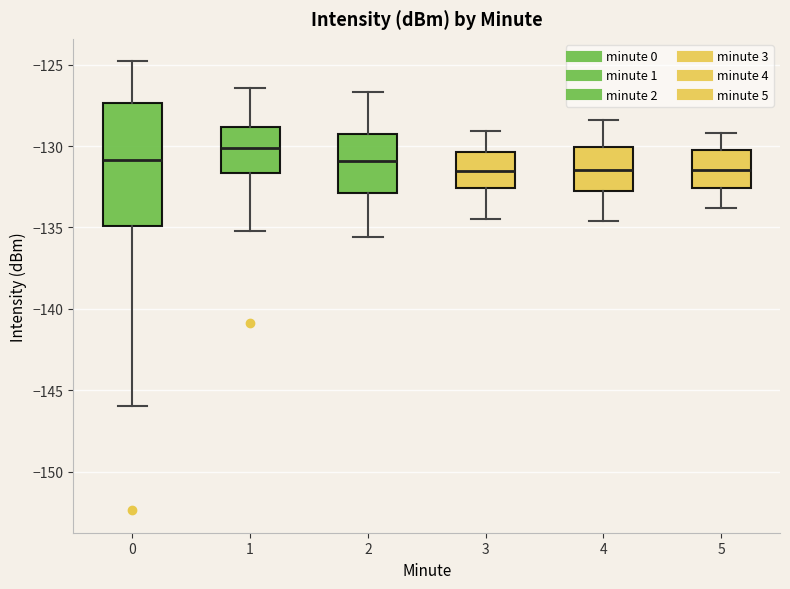

Reading left to right, read every box against the y-axis: the position of its median line, the range the box covers, and the ends of its whiskers. The values are not printed on the chart, so give them approximately, as read against the axis.

0: median -131.0, box -135.0 to -127.5, whiskers -146.0 to -125.0
1: median -130.0, box -131.5 to -129.0, whiskers -135.0 to -126.5
2: median -131.0, box -133.0 to -129.0, whiskers -135.5 to -126.5
3: median -131.5, box -132.5 to -130.5, whiskers -134.5 to -129.0
4: median -131.5, box -132.5 to -130.0, whiskers -134.5 to -128.5
5: median -131.5, box -132.5 to -130.0, whiskers -134.0 to -129.0